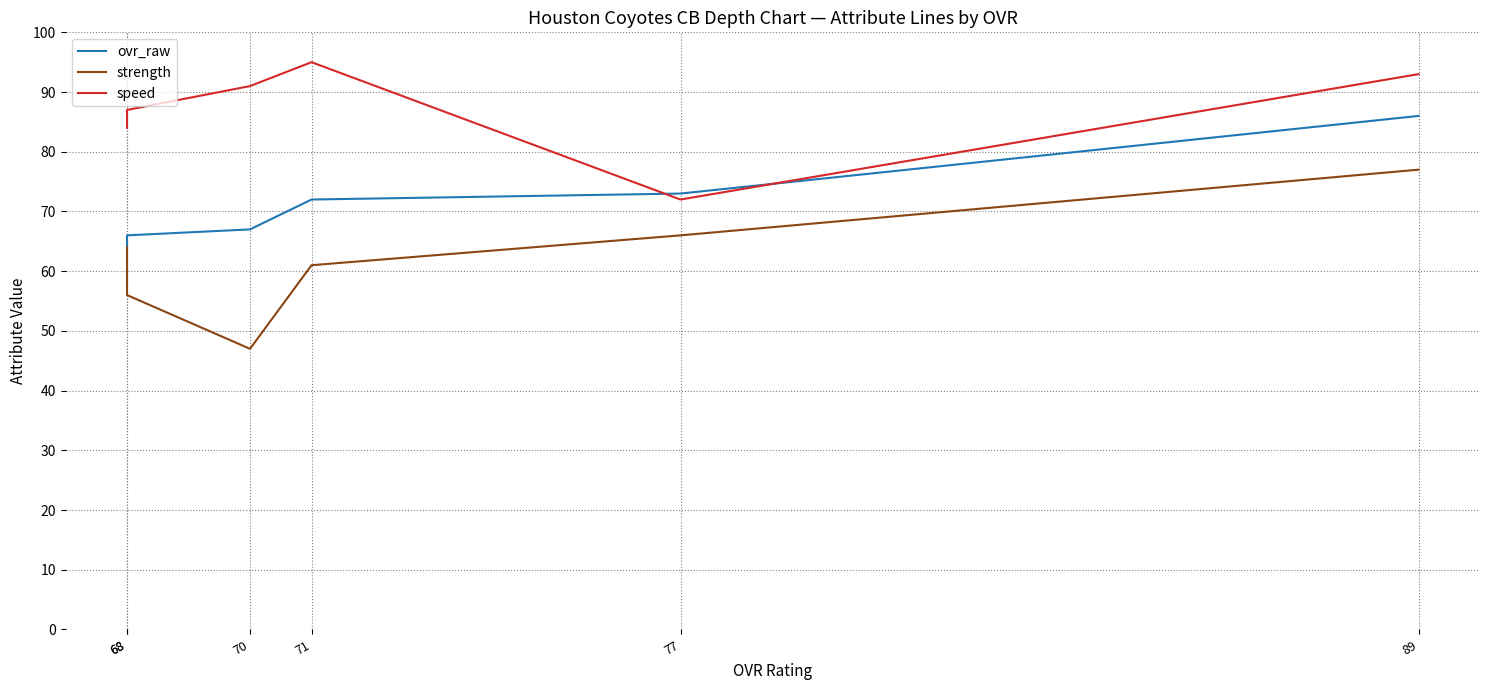

Reading right to left, what are all the values shown in this chart?

ovr_raw: 68=64	68=66	70=67	71=72	77=73	89=86
strength: 68=64	68=56	70=47	71=61	77=66	89=77
speed: 68=84	68=87	70=91	71=95	77=72	89=93